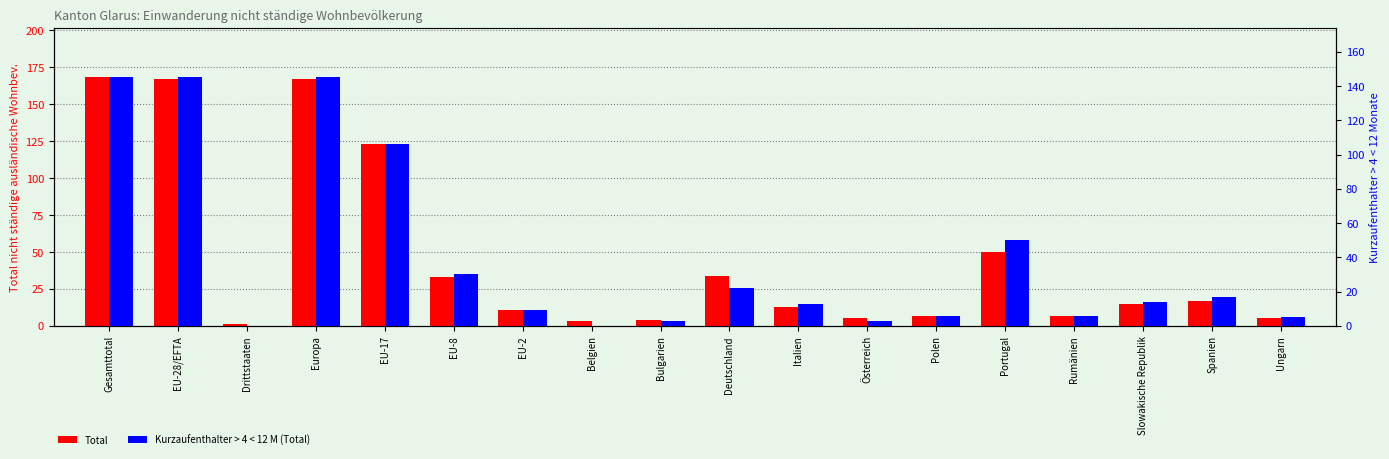

Does the chart contain stacked bars?

No